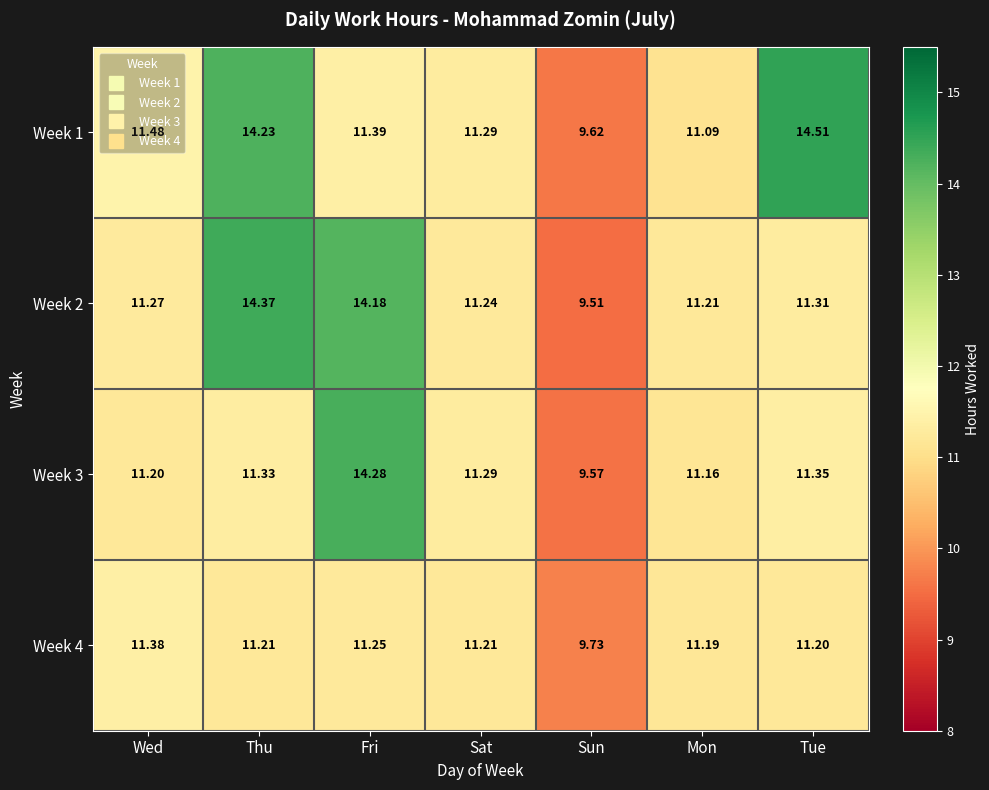

At which label does Week 3 first exceed 11?

Wed